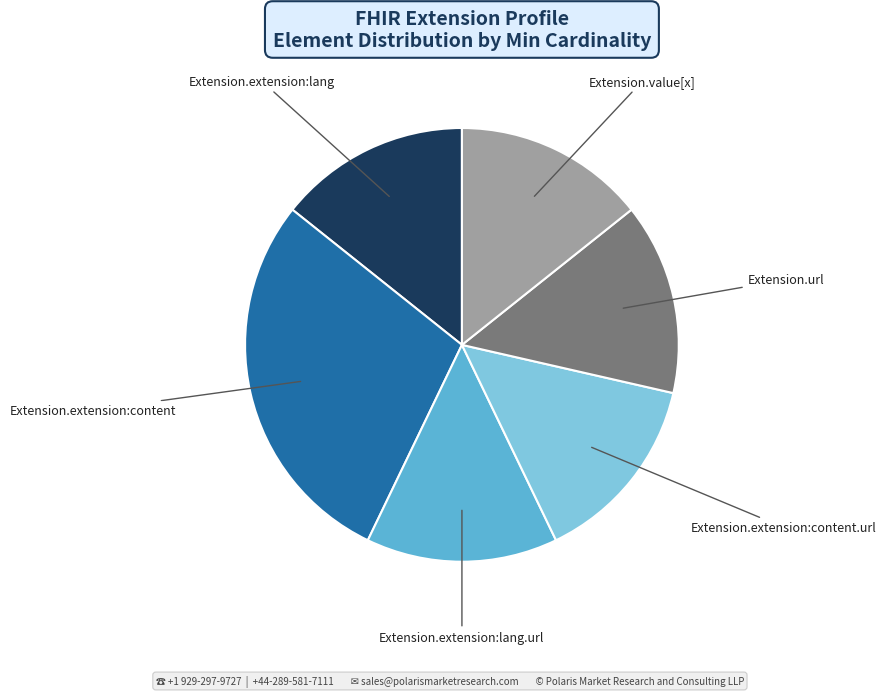

Does any single category account for the majority?

No